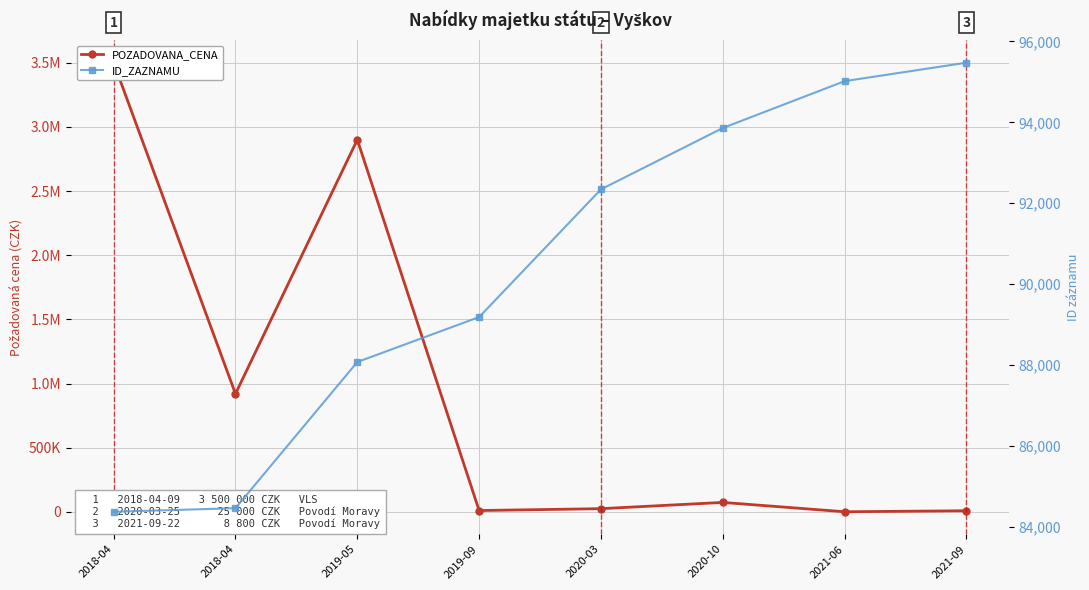

List the series in order of their peak value, lowest first.

ID_ZAZNAMU, POZADOVANA_CENA